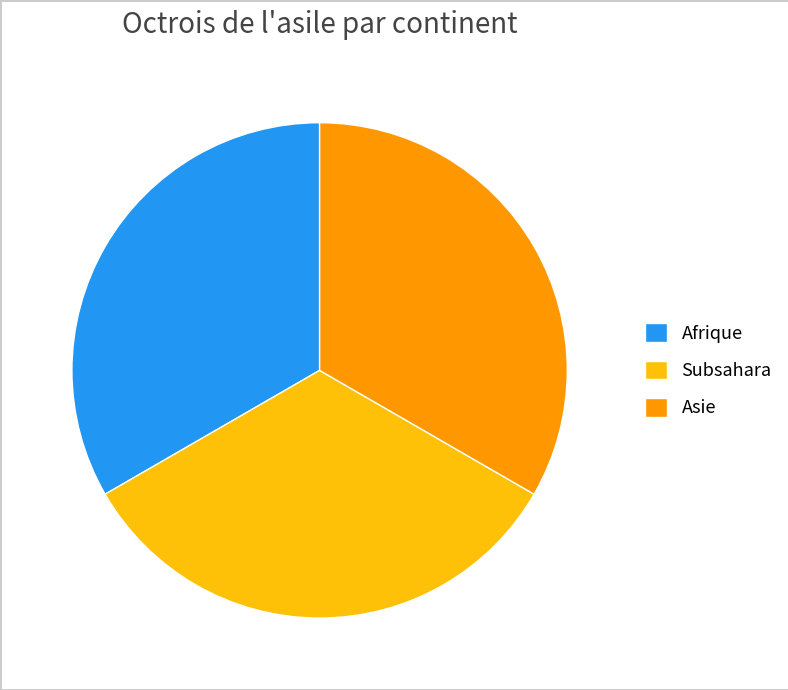

Count the number of slices in the pie.

3